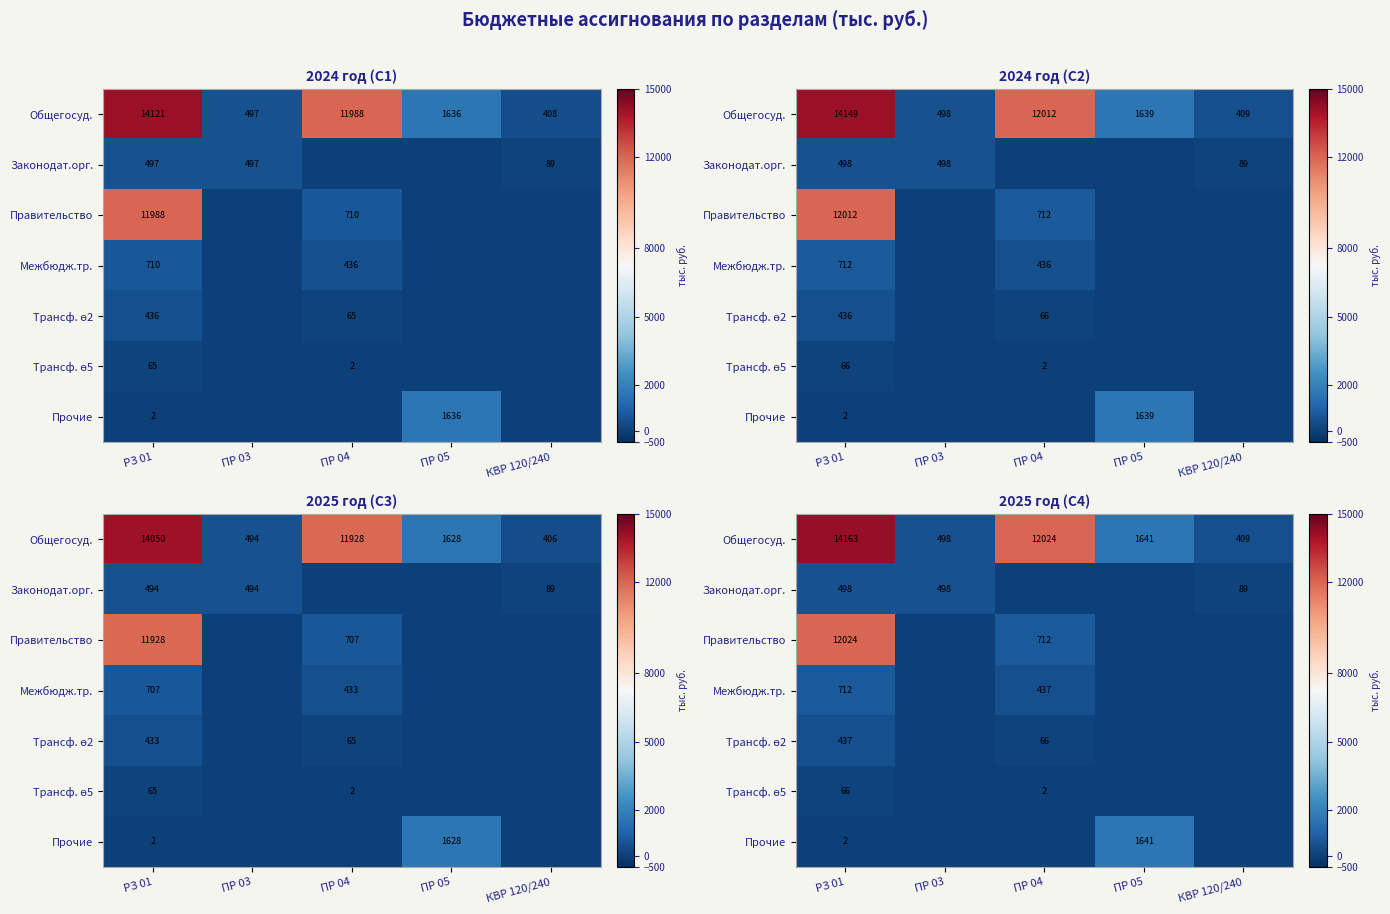

At which label is row_2 closest to 6012?

ПР 04